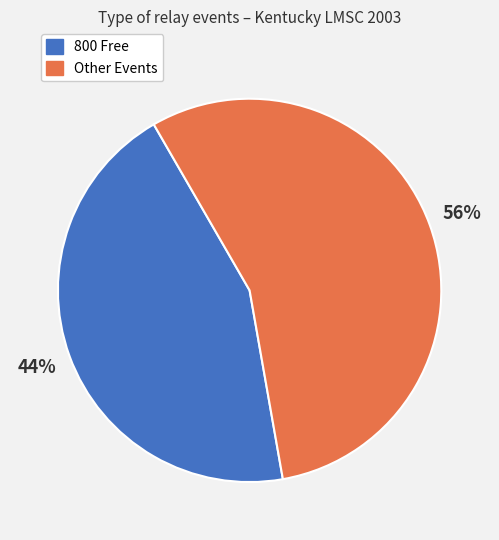

Is there a majority slice in this chart?

Yes